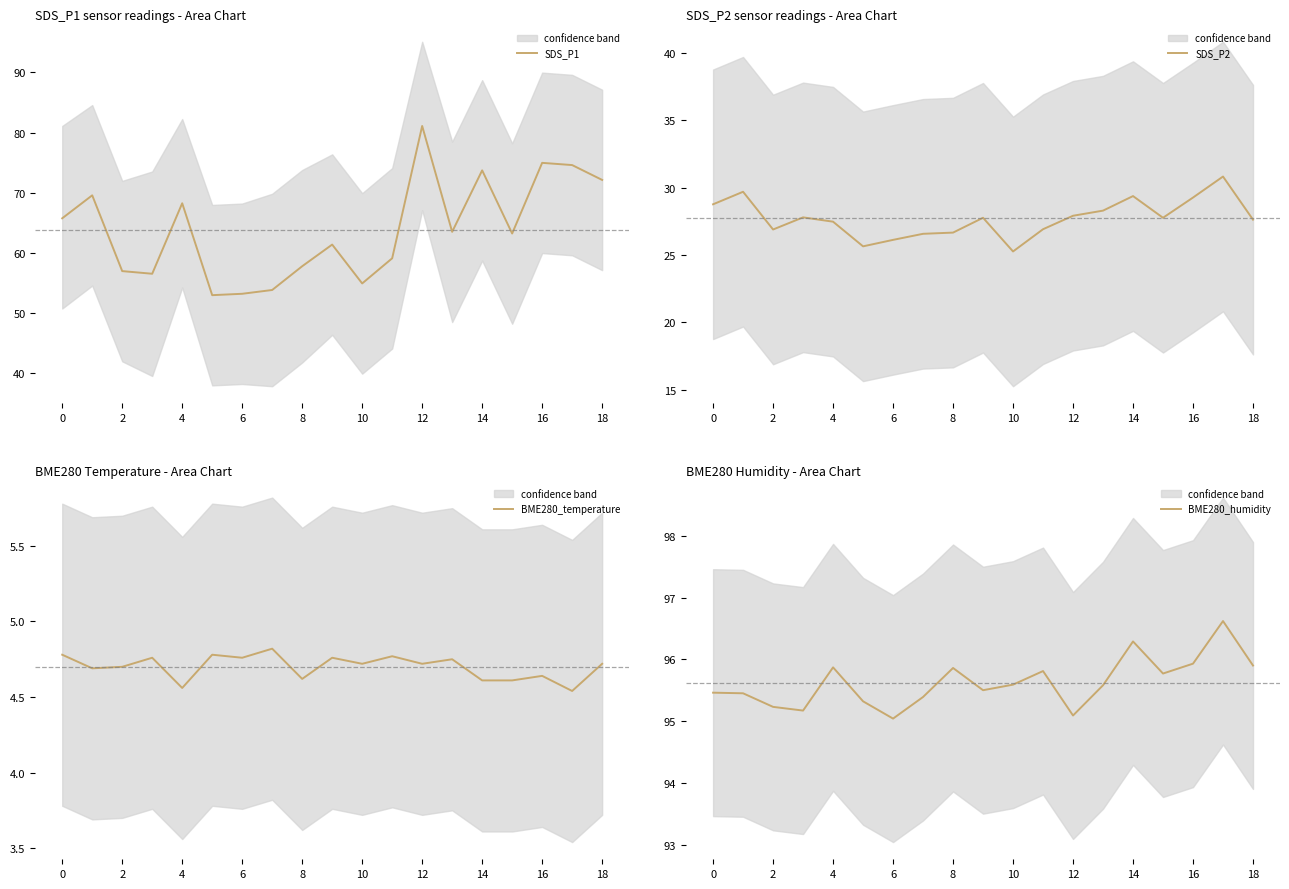

What is the spread (max minus min) of values at 12?

90.3